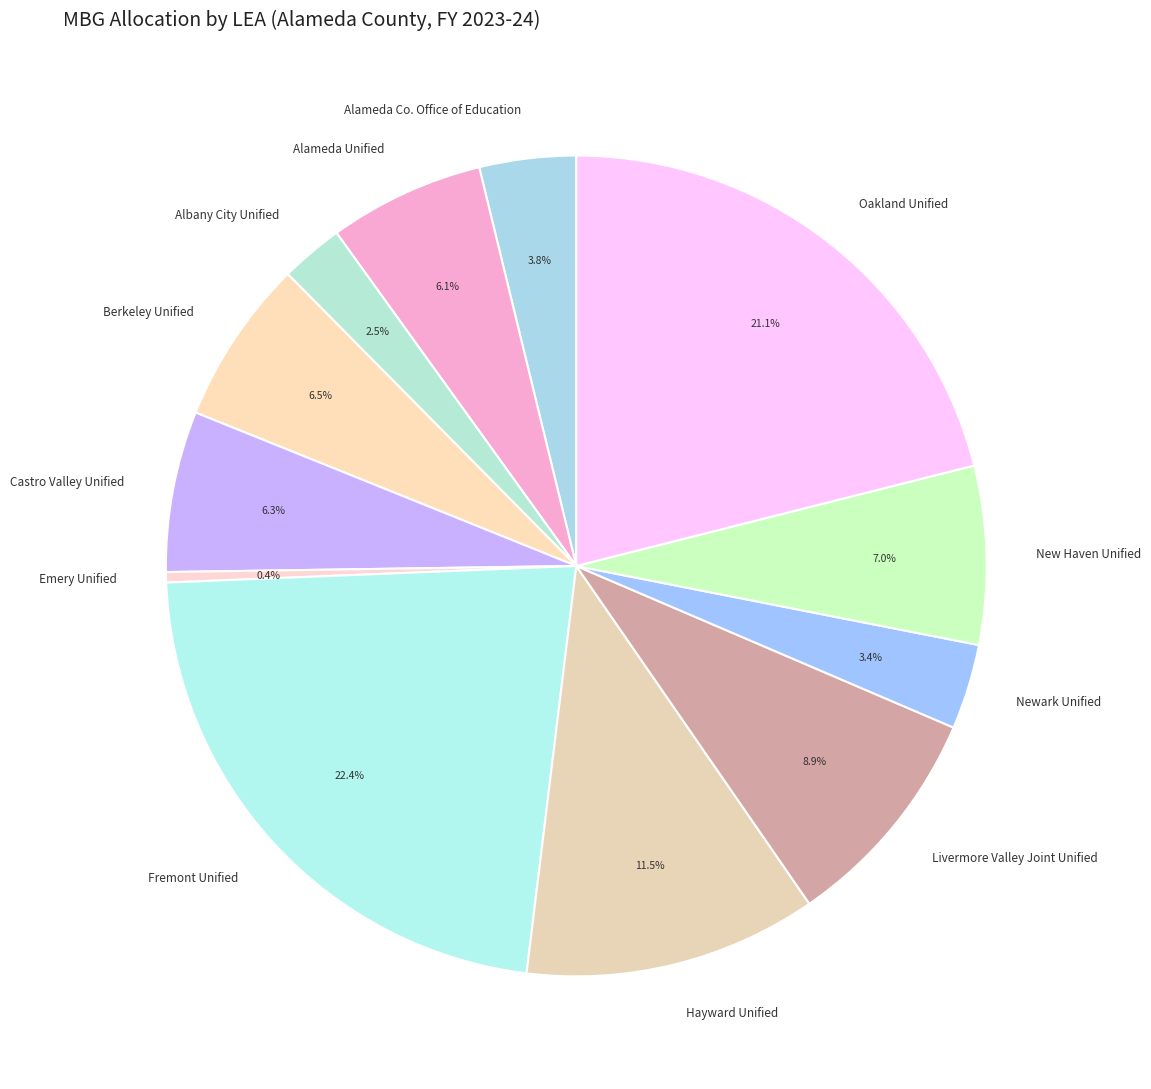

Approximately how many times larger is the value at Livermore Valley Joint Unified compared to Berkeley Unified?

1.4